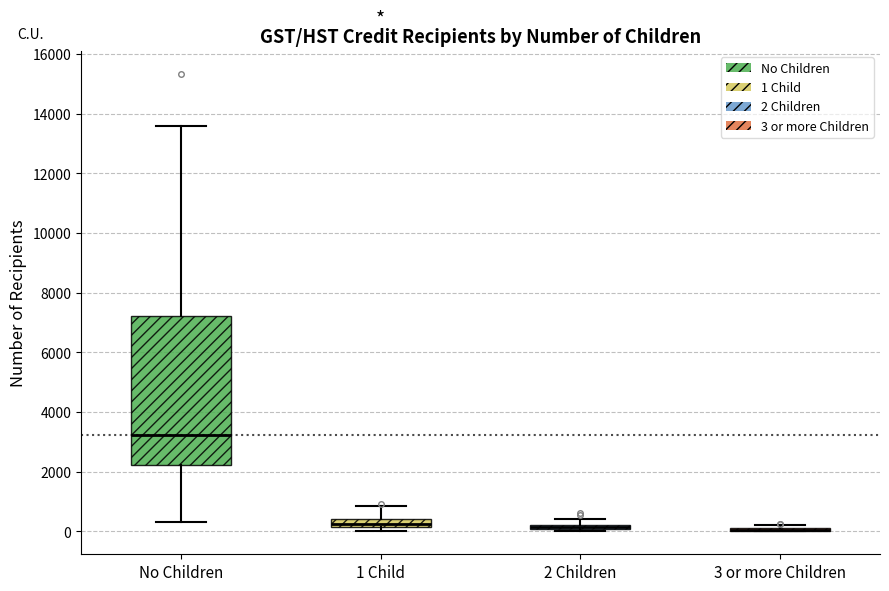

Where does the upper whisker of the box for 1 Child end on the y-axis? The values are not printed on the chart, so give them approximately, as read against the axis.

800